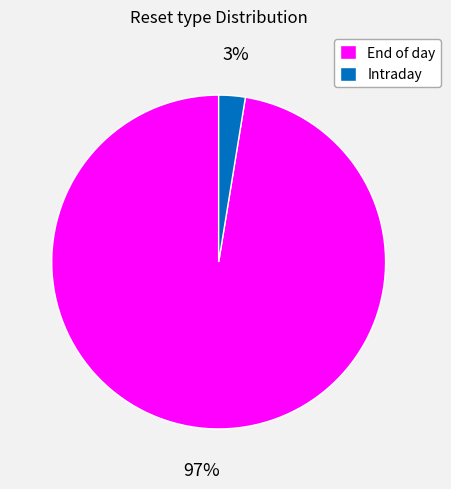

Which category has the smallest portion of the pie?

Intraday